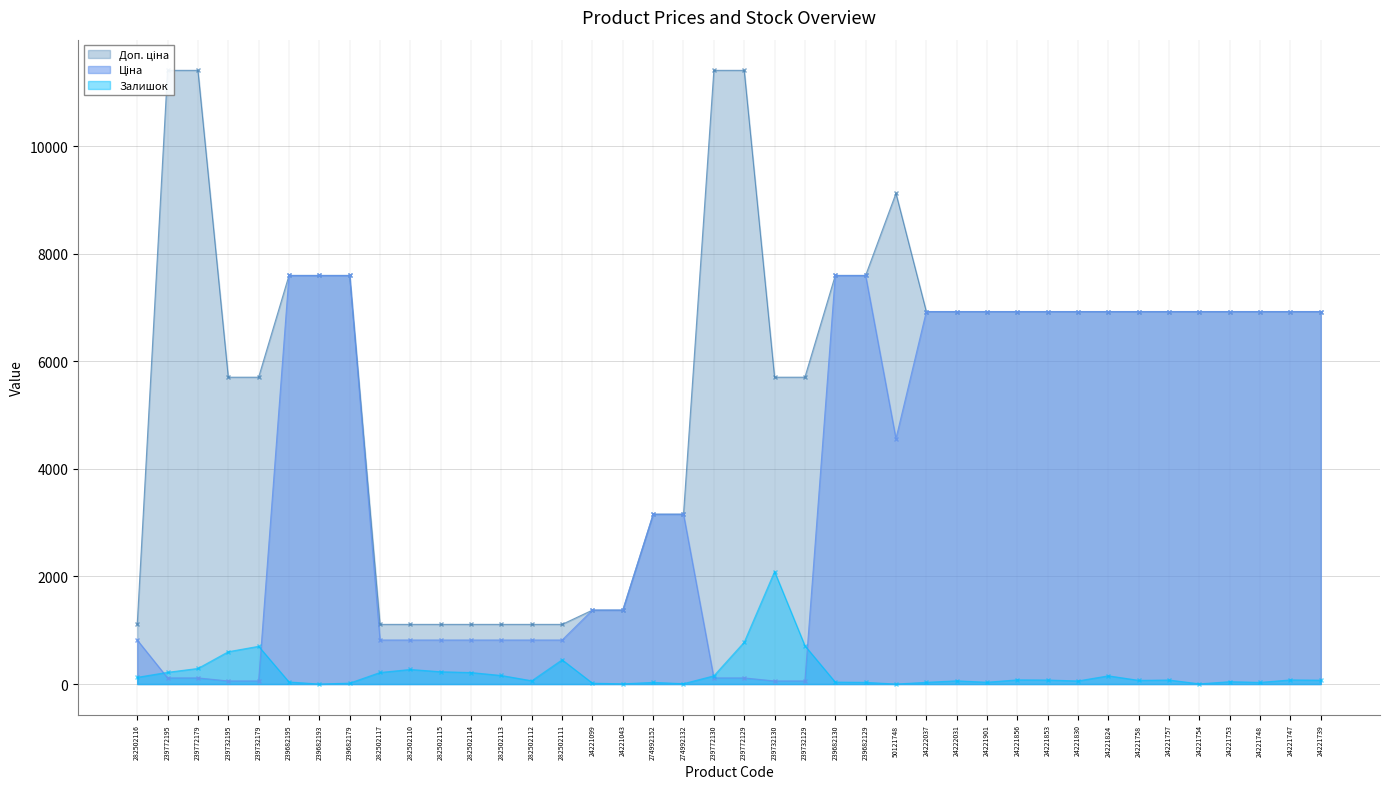

In Доп. ціна, how many points are higher than both neighbors (excluding endpoints)?

1